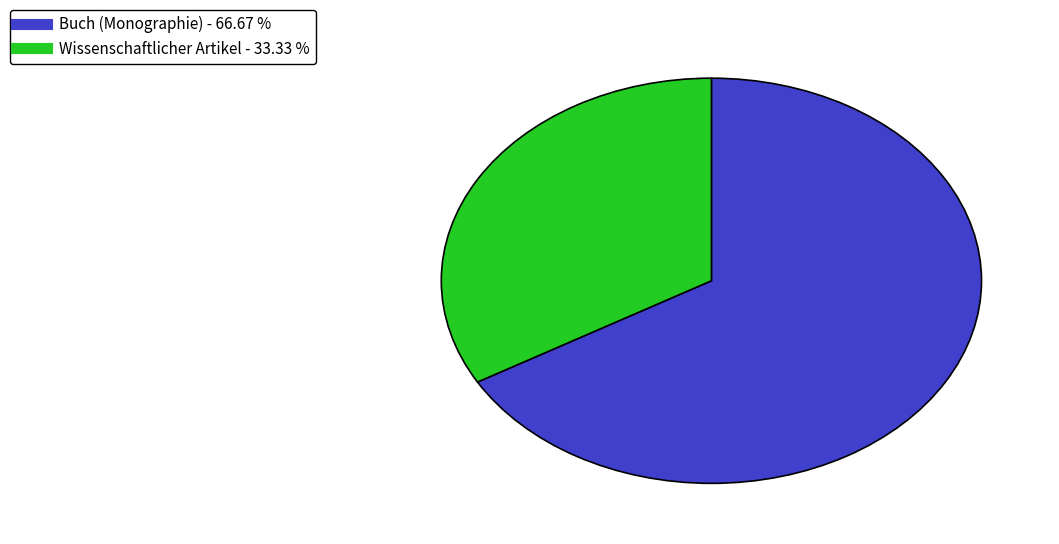

Is there any slice that represents more than half of the pie?

Yes